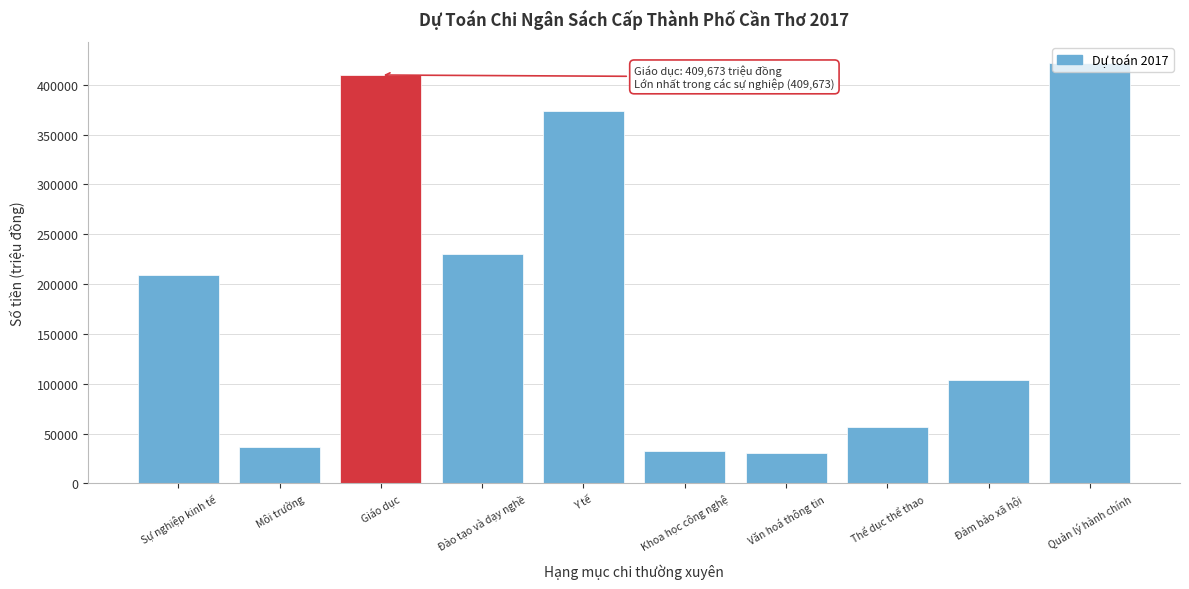

What is the approximate value at Môi trường?

37000